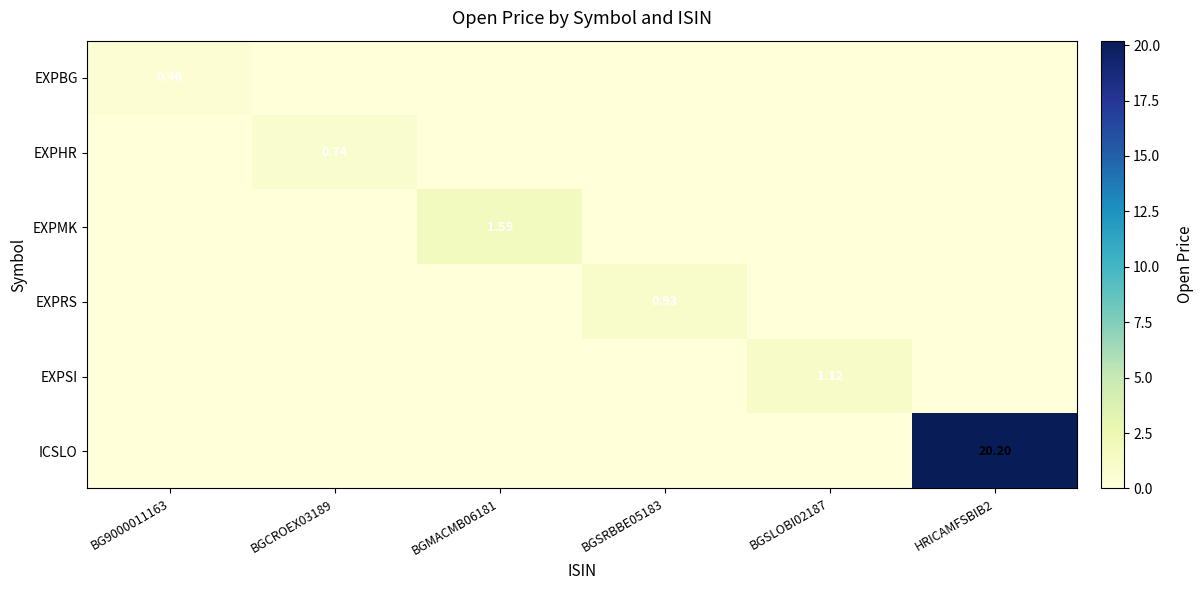

Is the value of EXPMK at BGMACMB06181 greater than the value of EXPRS at BGSRBBE05183?

Yes